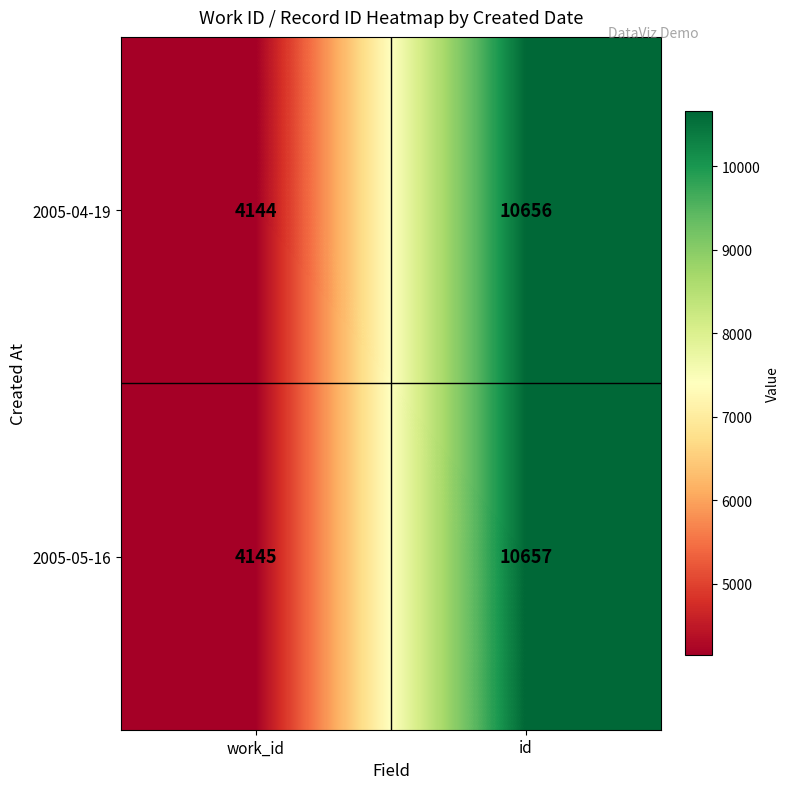

Which label corresponds to the smallest value in the chart?

work_id